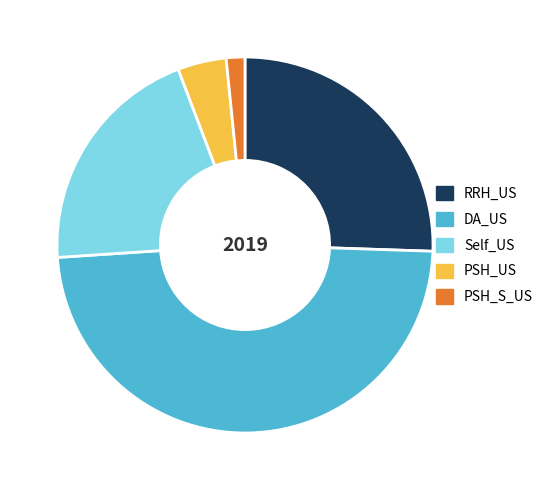

Rank the categories by value from lowest to highest.

PSH_S_US, PSH_US, Self_US, RRH_US, DA_US